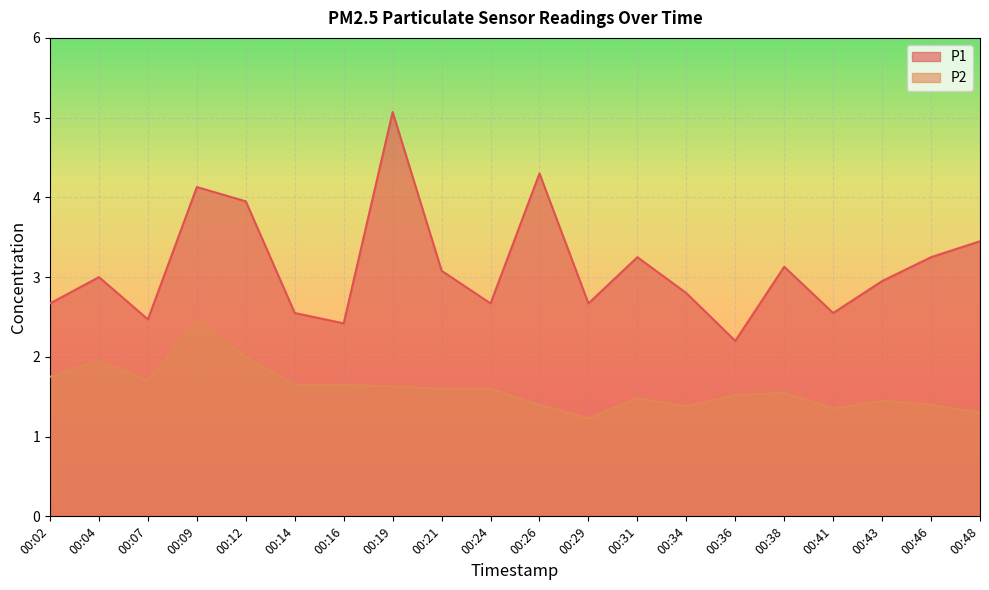

How many lines are shown in the chart?

2